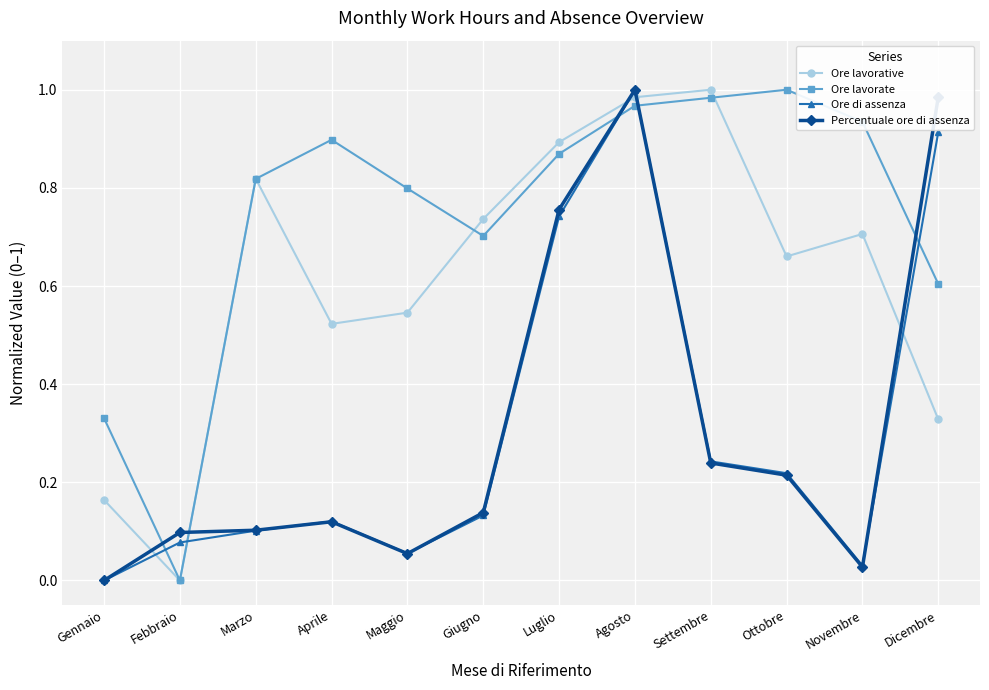

What position from the left is Marzo?

3